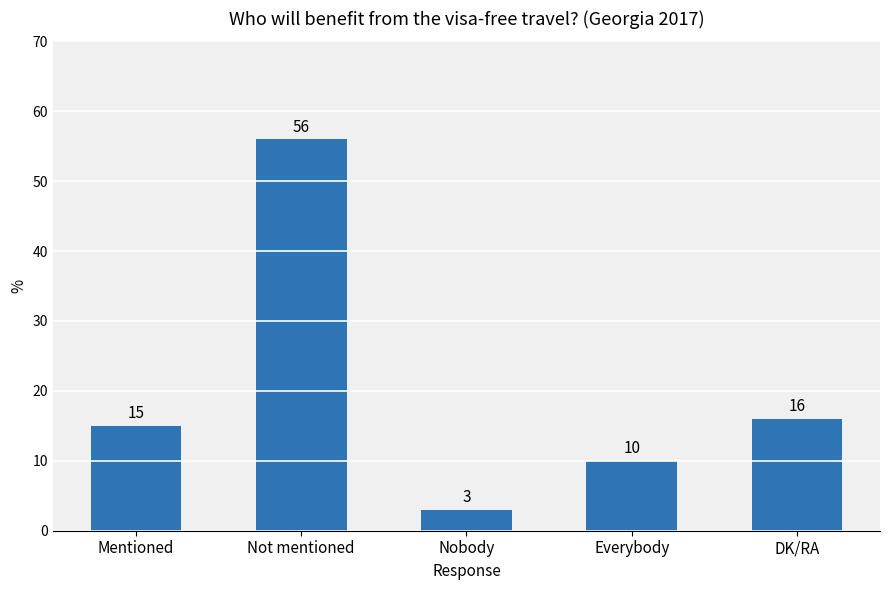

What is the value of the 4th bar from the left?

10